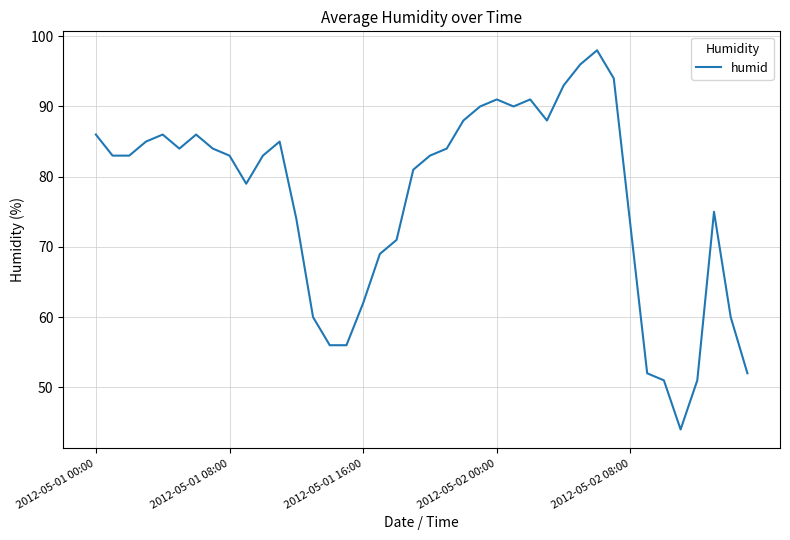

What is the smallest value displayed?

44